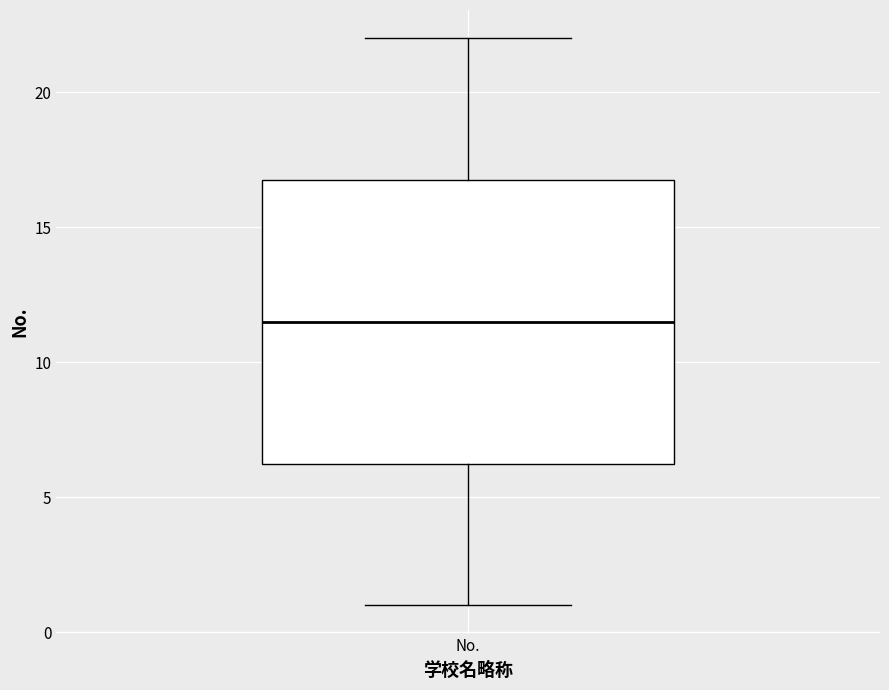

Transcribe this box plot: give where the median line is, the range the box spans, and where the two whiskers end, as read against the y-axis. The values are not printed on the chart, so give them approximately, as read against the axis.

median 11.5, box 6.5 to 17.0, whiskers 1.0 to 22.0